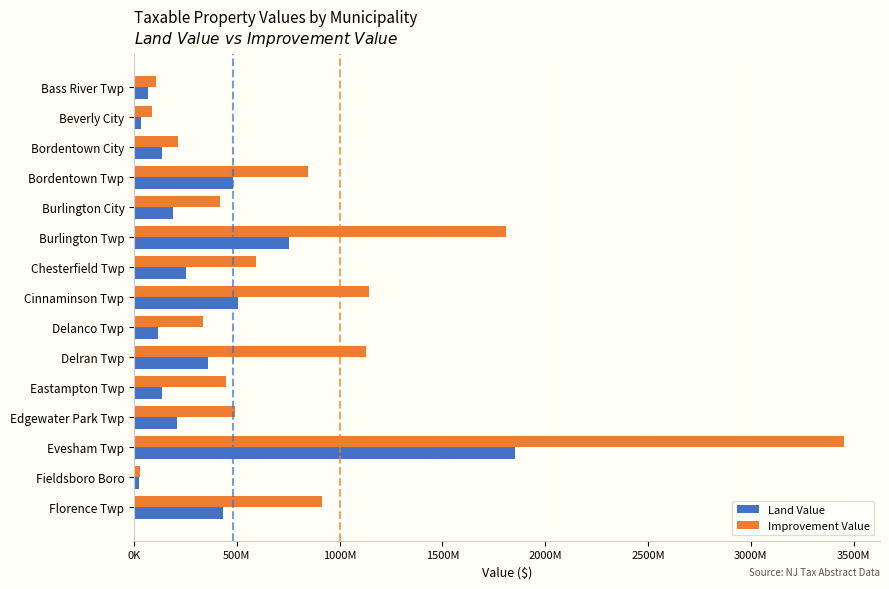

What are all the series names shown in the legend?

Land Value, Improvement Value